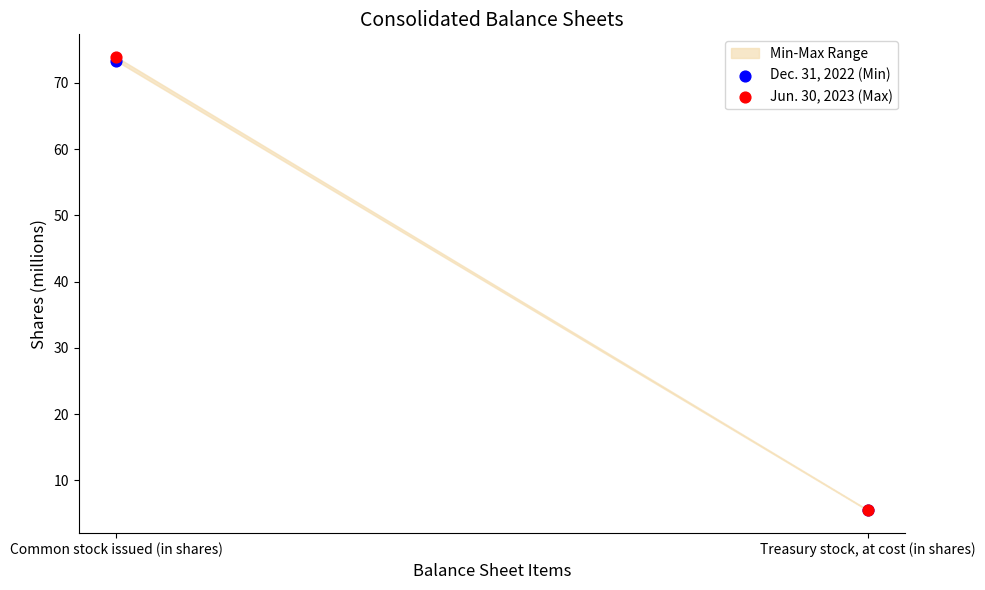

Which series contains the highest Y value?

Jun. 30, 2023 (Max)